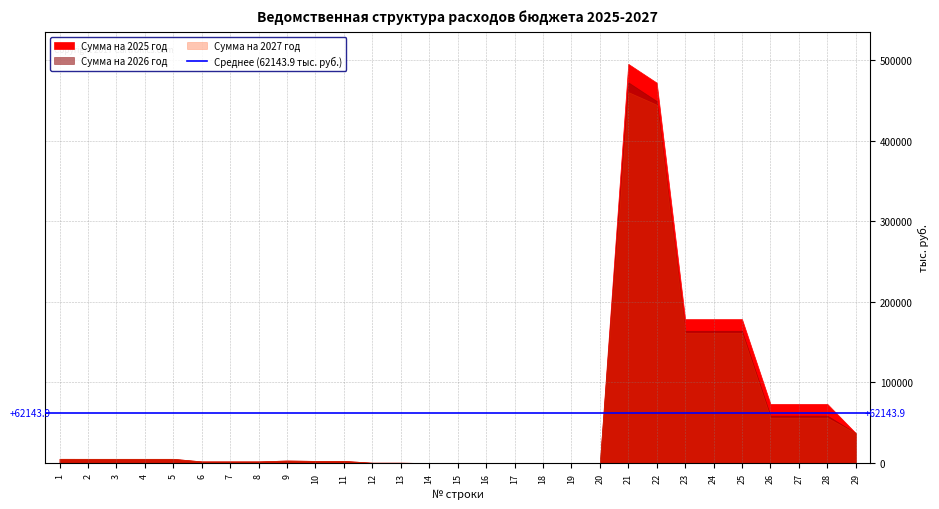

At which label does Сумма на 2026 год first exceed 3195?

1